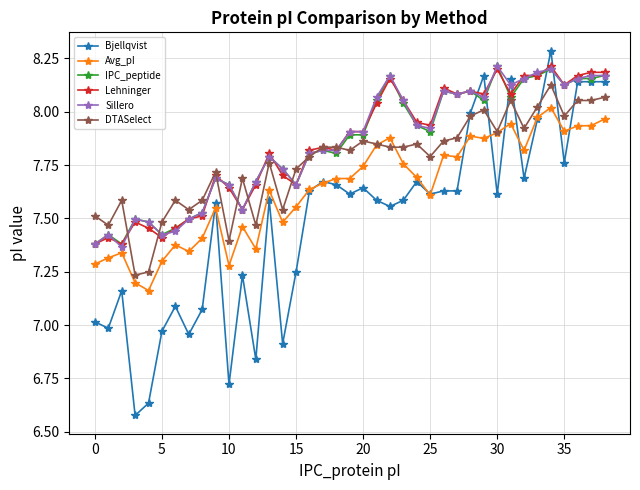

What are all the series names shown in the legend?

Bjellqvist, Avg_pI, IPC_peptide, Lehninger, Sillero, DTASelect